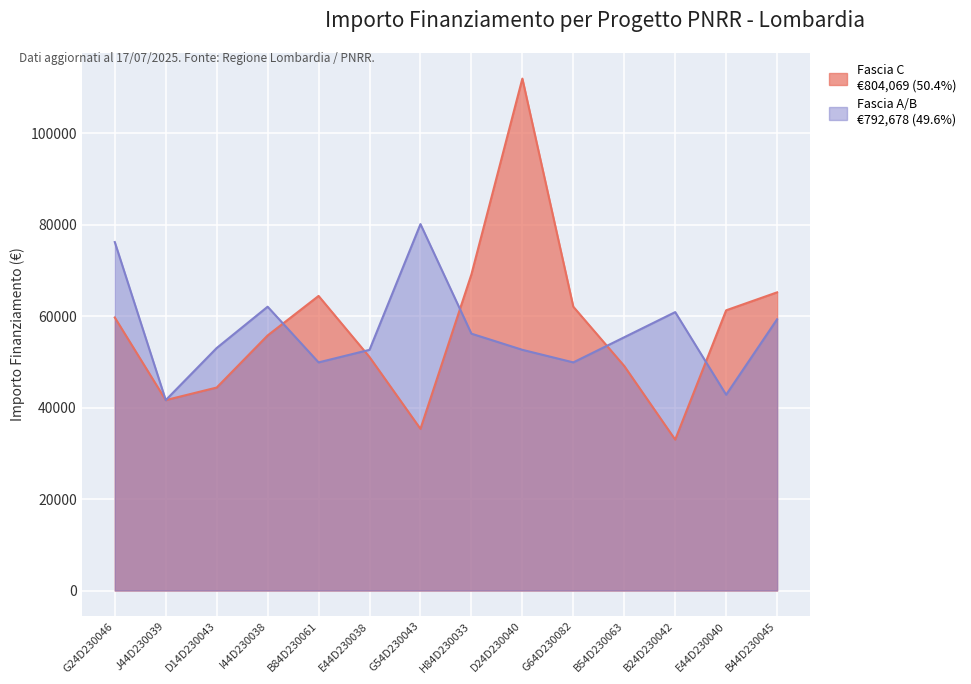

How many times do Fascia C and Fascia A/B cross each other?

5